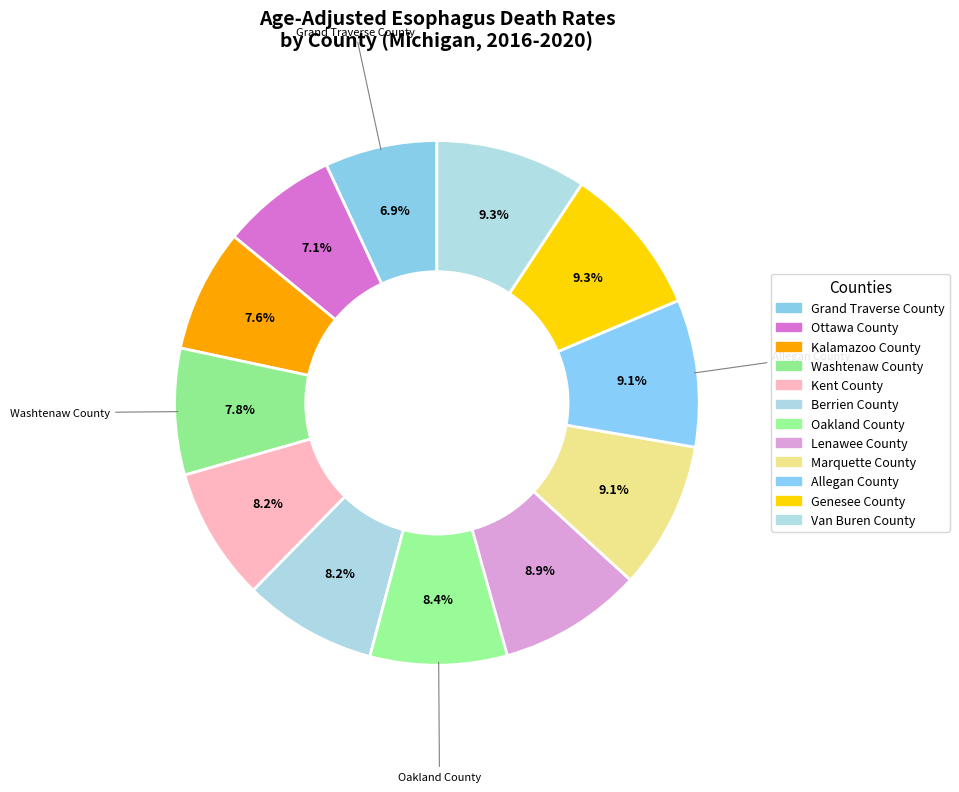

To the nearest percent, what is the difference between the largest and smallest slice percentages?

2%